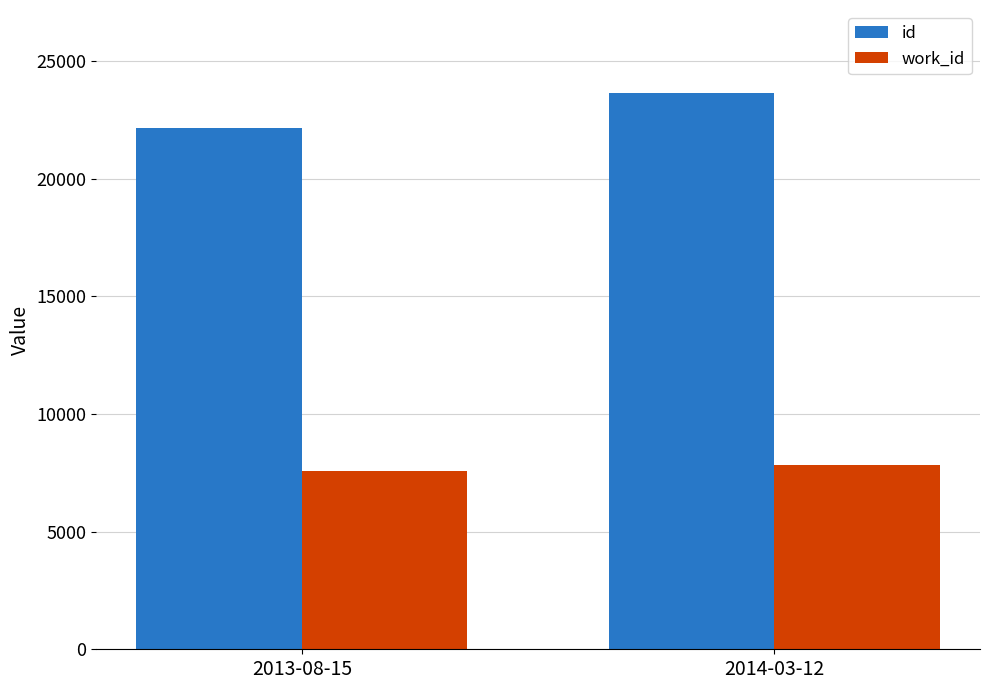

What position from the right is 2014-03-12?

1